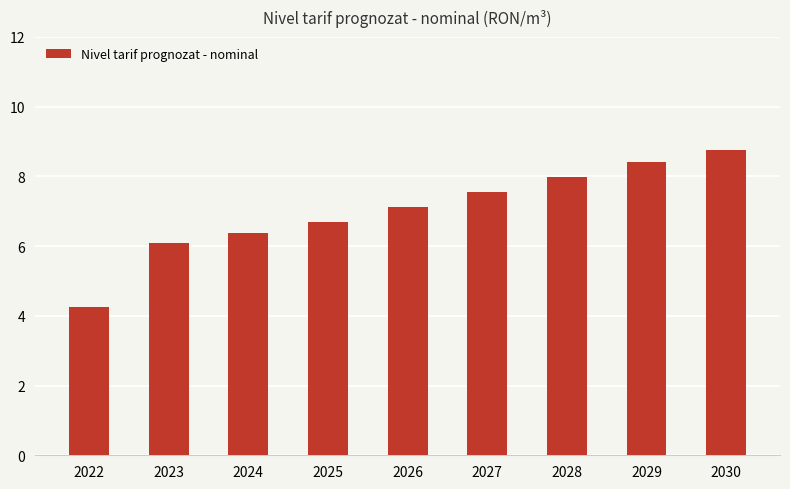

What is the value of the 9th bar from the left?

8.8